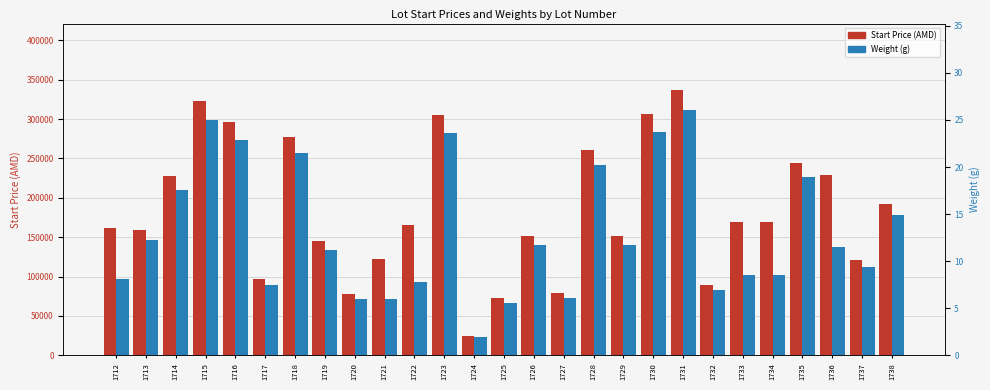

True or false: Weight (g) has a value of 15.3 at 1719.

False